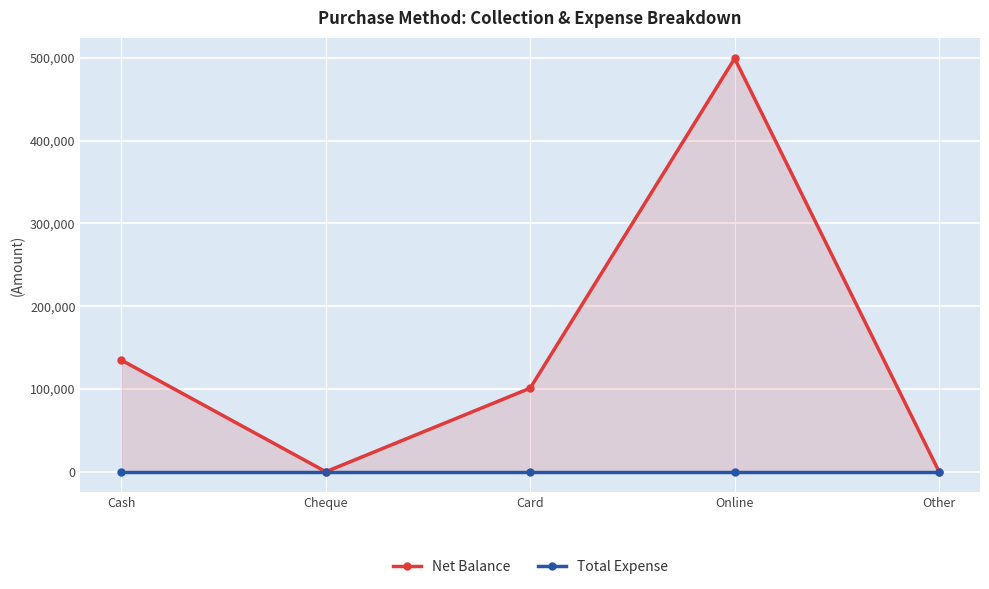

The Net Balance series shows 101000 at Card. True or false?

True